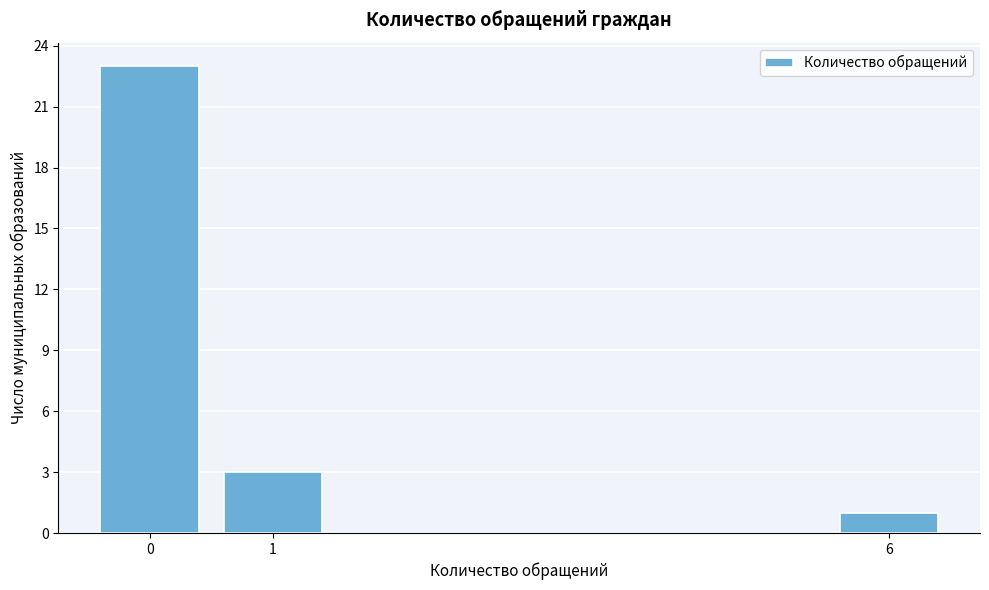

Reading left to right, list all the values displayed in this chart.

23	3	1